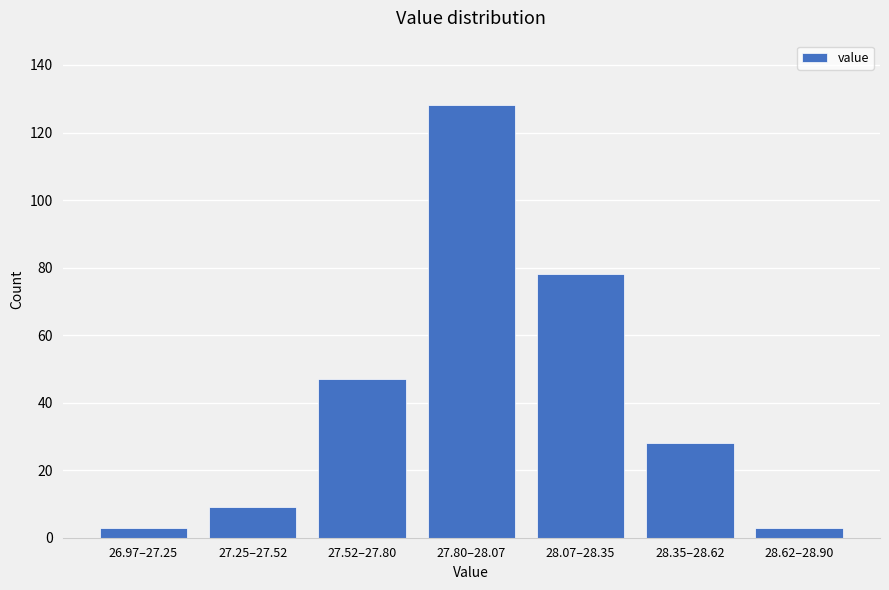

Reading left to right, extract all data points from this chart.

3	9	47	128	78	28	3